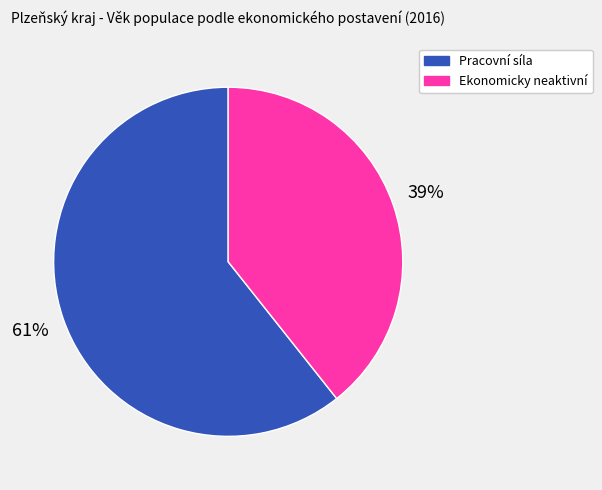

What is the smallest slice in the pie chart?

Ekonomicky neaktivní